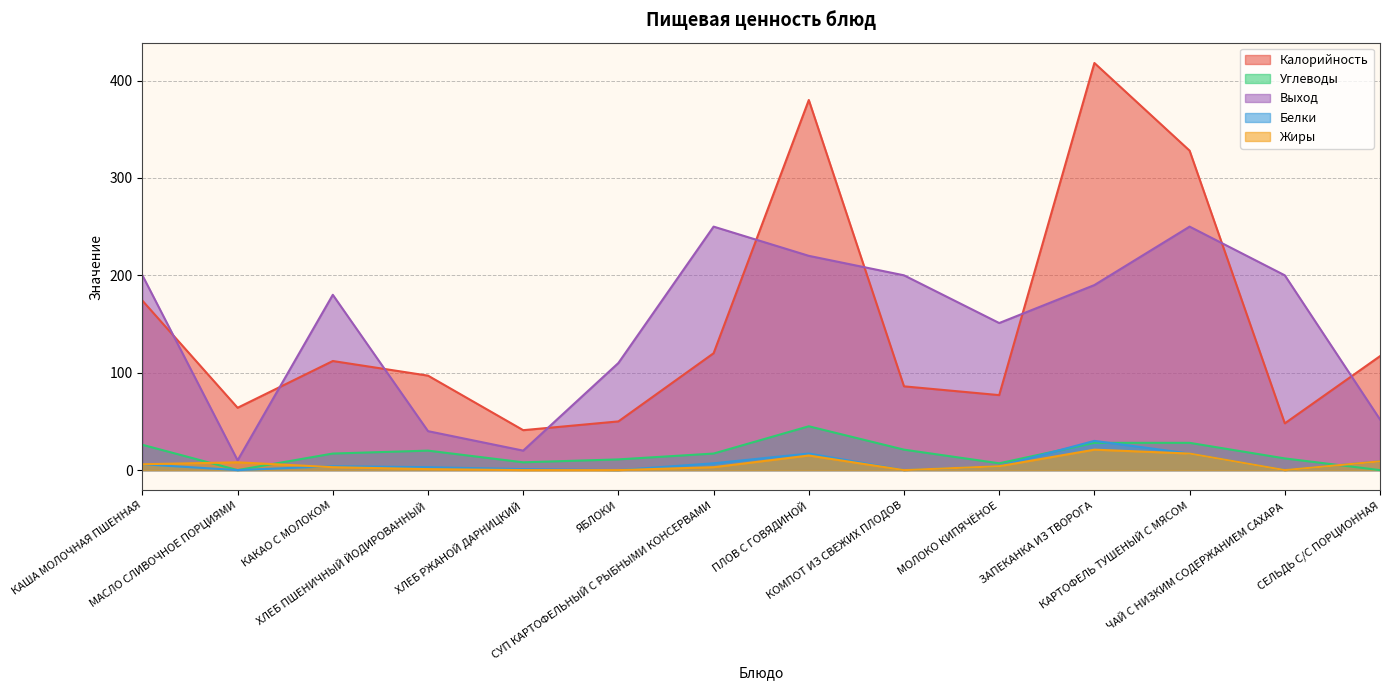

What is the difference between the second highest and minimum values in the Калорийность series?

339